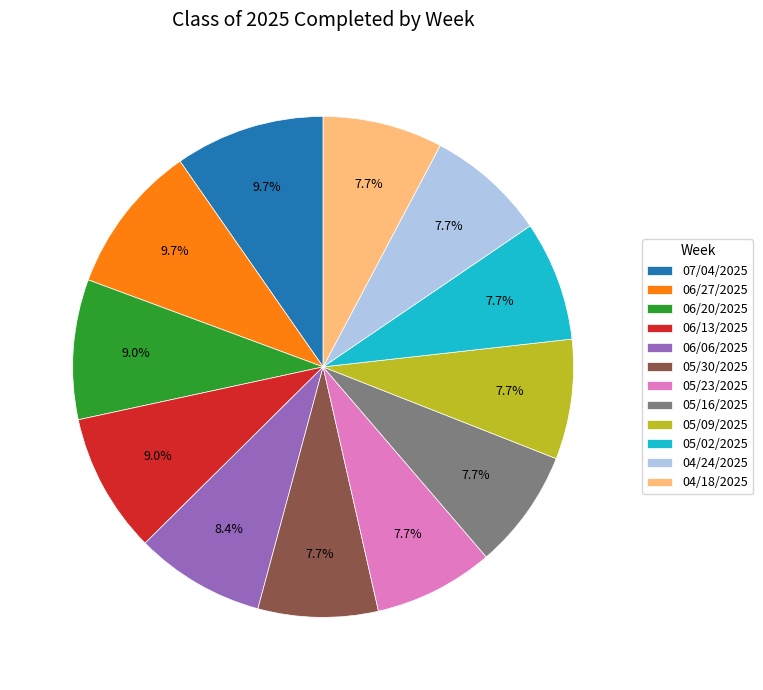

To the nearest percent, what portion does 05/02/2025 represent?

8%